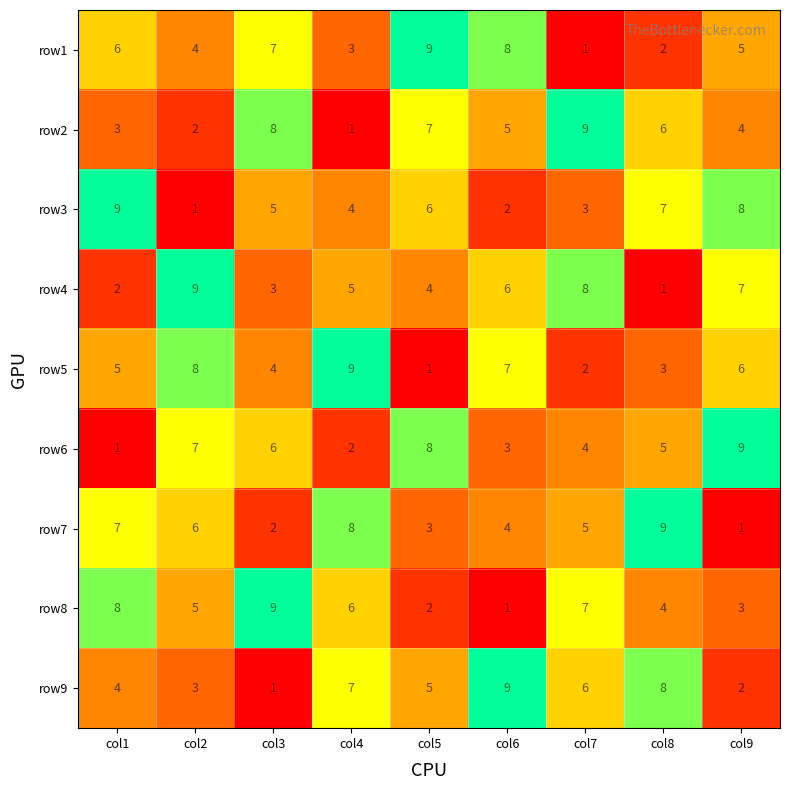

What is the greatest value displayed?

9